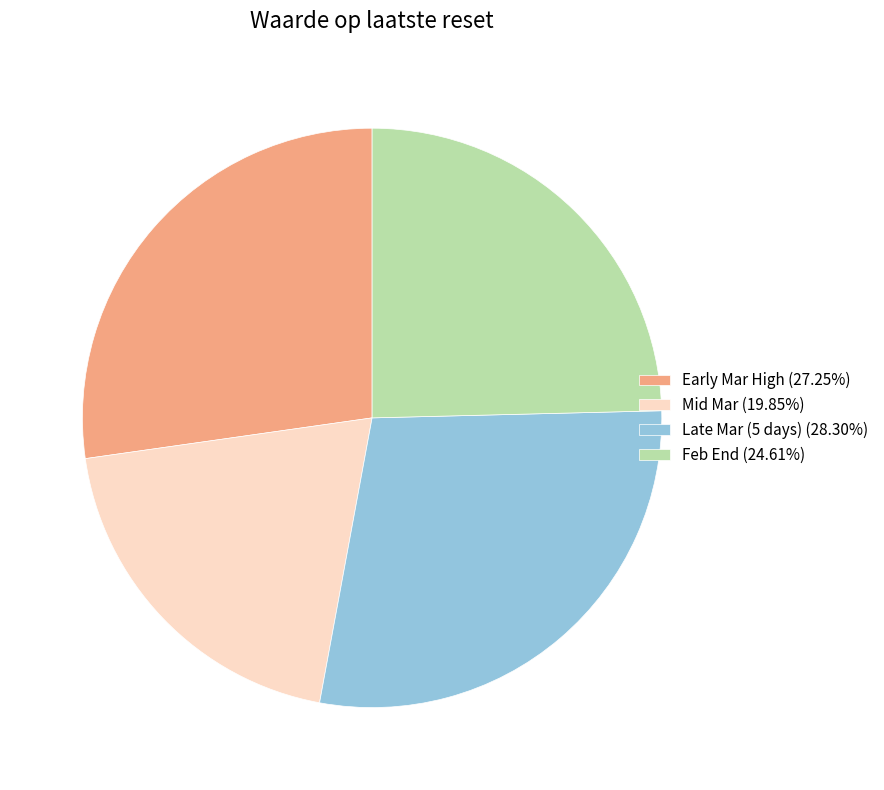

Combined, do Mid Mar (19.85%) and Early Mar High (27.25%) account for over 50%?

No